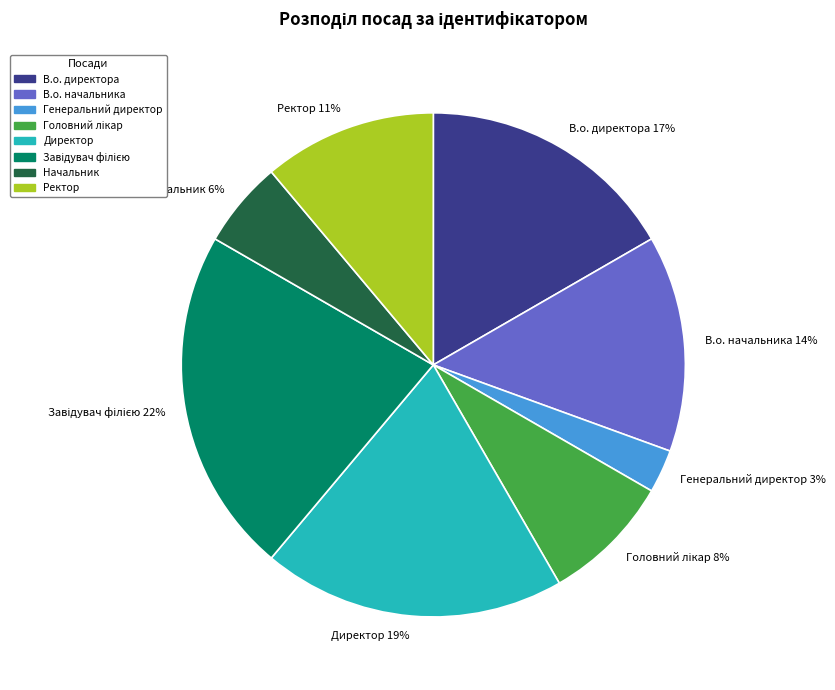

Between В.о. начальника and Директор, which is larger?

Директор